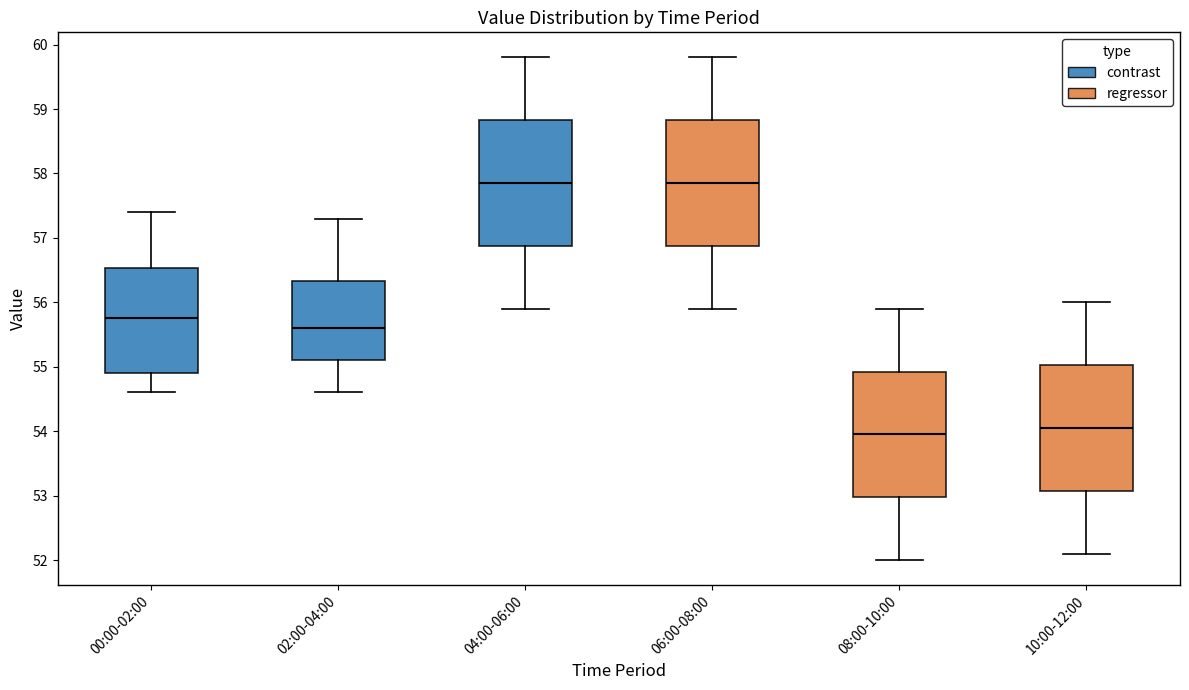

Reading left to right, read every box against the y-axis: the position of its median line, the range the box covers, and the ends of its whiskers. The values are not printed on the chart, so give them approximately, as read against the axis.

00:00-02:00: median 55.8, box 54.9 to 56.5, whiskers 54.6 to 57.4
02:00-04:00: median 55.6, box 55.1 to 56.3, whiskers 54.6 to 57.3
04:00-06:00: median 57.9, box 56.9 to 58.8, whiskers 55.9 to 59.8
06:00-08:00: median 57.9, box 56.9 to 58.8, whiskers 55.9 to 59.8
08:00-10:00: median 54.0, box 53.0 to 54.9, whiskers 52.0 to 55.9
10:00-12:00: median 54.1, box 53.1 to 55.0, whiskers 52.1 to 56.0